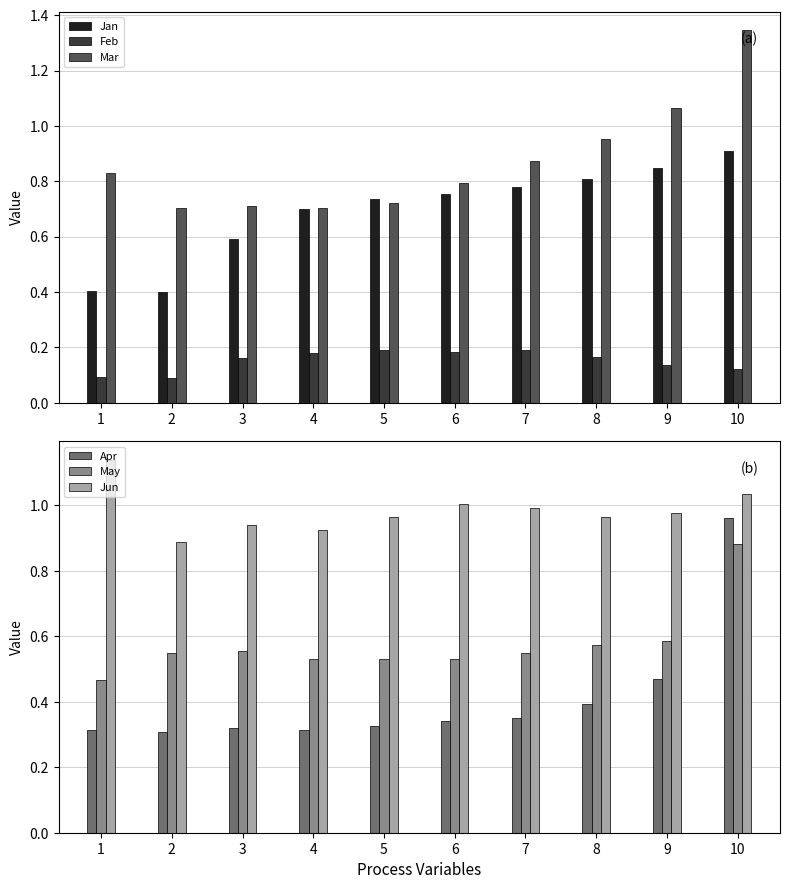

At which label does Apr reach its peak?

10